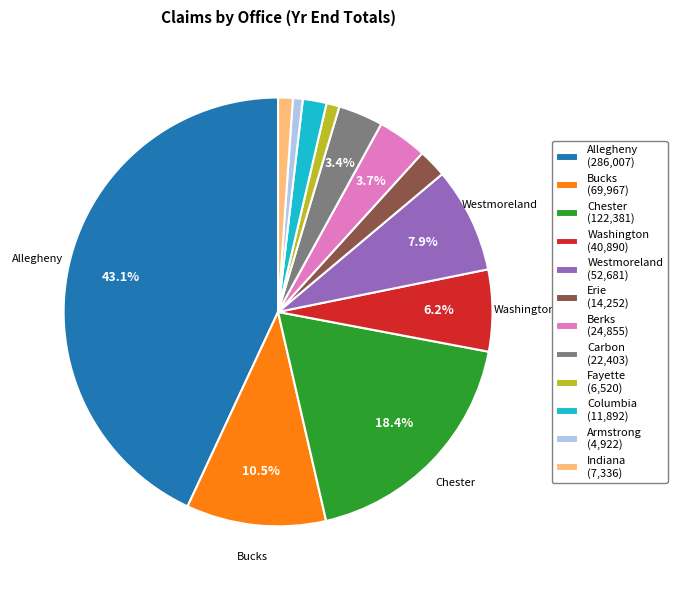

Is there any slice that represents more than half of the pie?

No